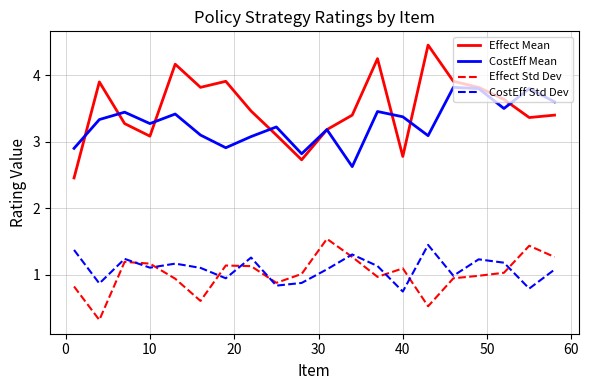

What is the highest value of the Effect Mean series?

4.5